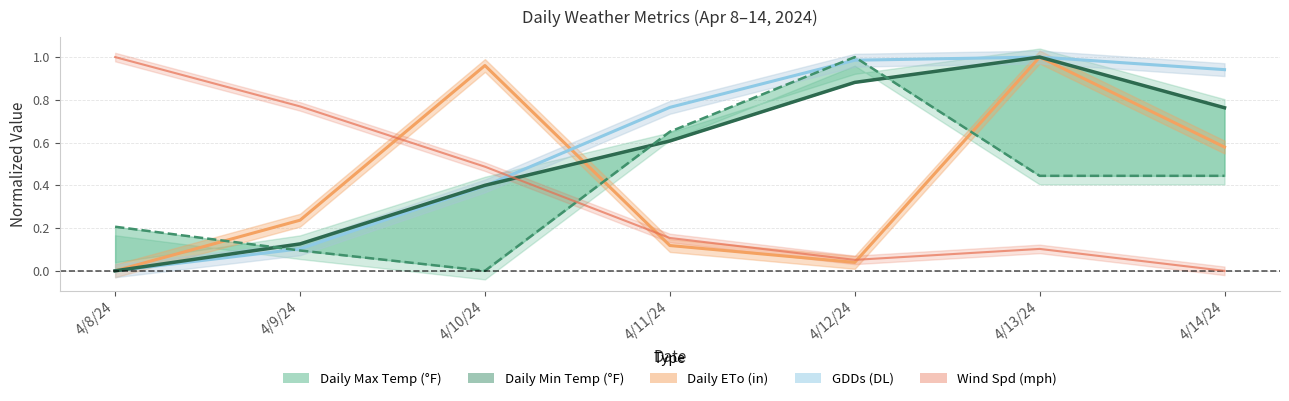

Reading right to left, transcribe all the data shown in this chart.

Daily Max Temp (°F): 4/14/24=0.8	4/13/24=1.0	4/12/24=0.9	4/11/24=0.6	4/10/24=0.4	4/9/24=0.1	4/8/24=0.0
Daily Min Temp (°F): 4/14/24=0.4	4/13/24=0.4	4/12/24=1.0	4/11/24=0.7	4/10/24=0.0	4/9/24=0.1	4/8/24=0.2
Wind Spd (mph): 4/14/24=0.0	4/13/24=0.1	4/12/24=0.1	4/11/24=0.2	4/10/24=0.5	4/9/24=0.8	4/8/24=1.0
Daily ETo (in): 4/14/24=0.6	4/13/24=1.0	4/12/24=0.0	4/11/24=0.1	4/10/24=1.0	4/9/24=0.2	4/8/24=0.0
GDDs (DL): 4/14/24=0.9	4/13/24=1.0	4/12/24=1.0	4/11/24=0.8	4/10/24=0.4	4/9/24=0.1	4/8/24=0.0